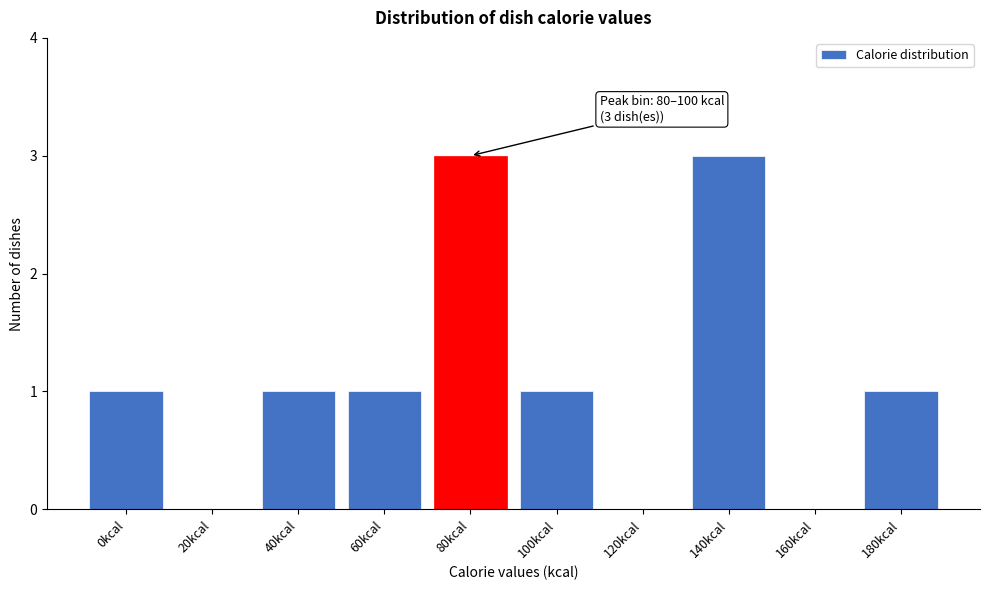

Reading left to right, what are all the values shown in this chart?

0kcal=1	20kcal=0	40kcal=1	60kcal=1	80kcal=3	100kcal=1	120kcal=0	140kcal=3	160kcal=0	180kcal=1